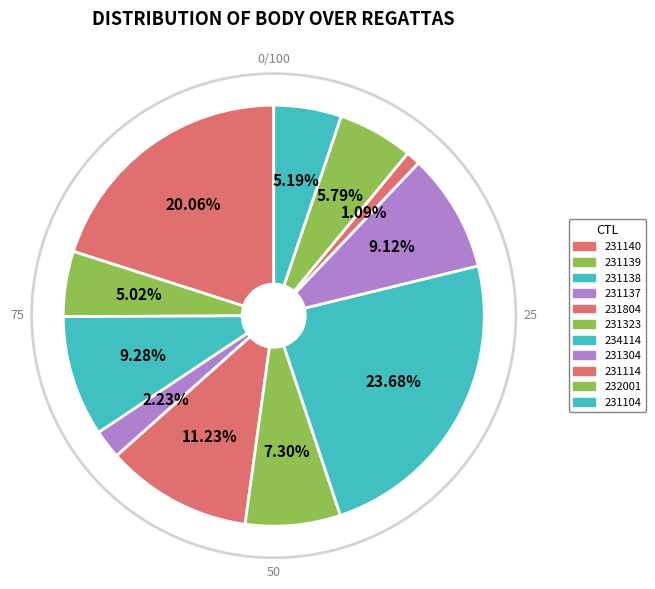

To the nearest percent, what portion does 231138 represent?

9%